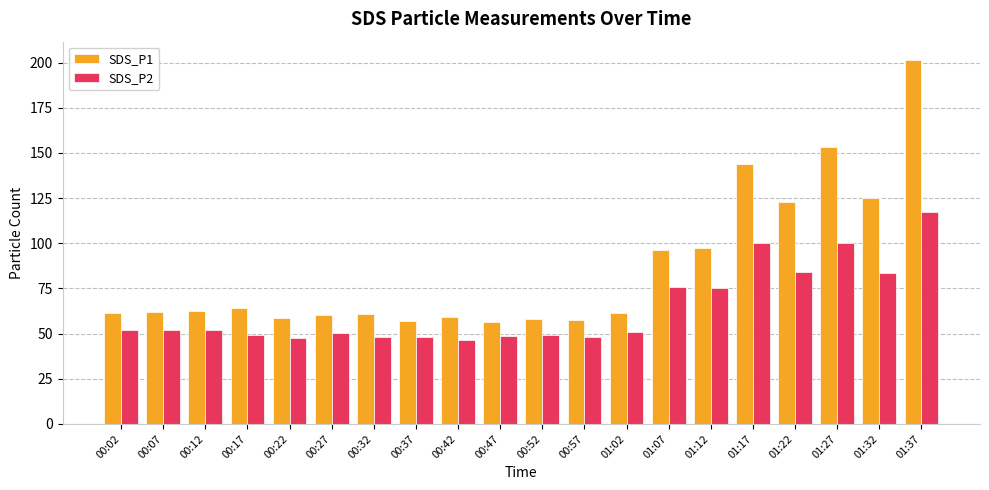

What is the average value of the SDS_P1 series?

86.0